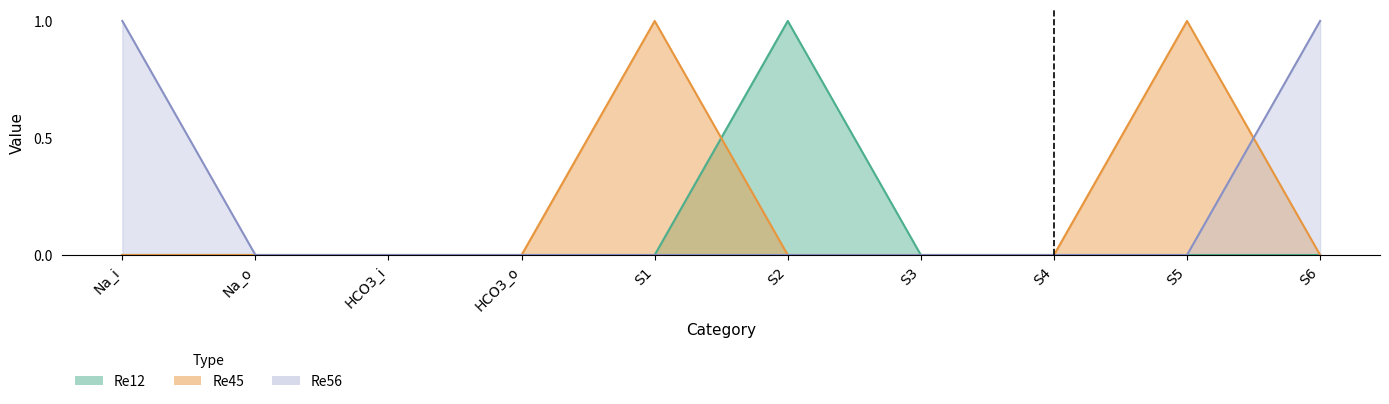

How many lines are shown in the chart?

3